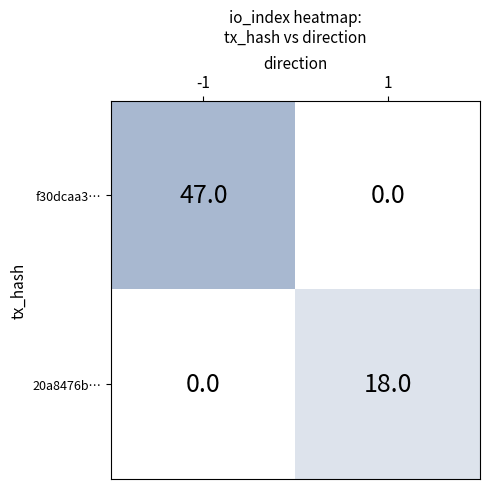

Reading left to right, transcribe all the data shown in this chart.

f30dcaa3…: 47	0
20a8476b…: 0	18